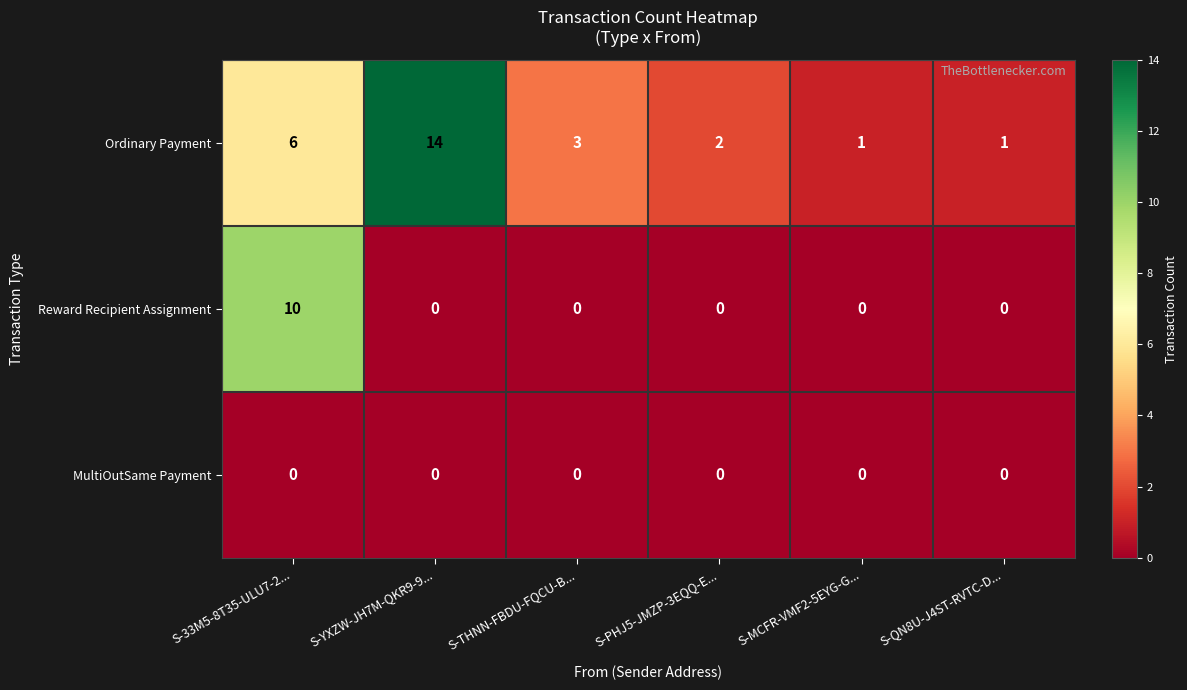

Where is Ordinary Payment nearest to the value 7?

S-33M5-8T35-ULU7-2...